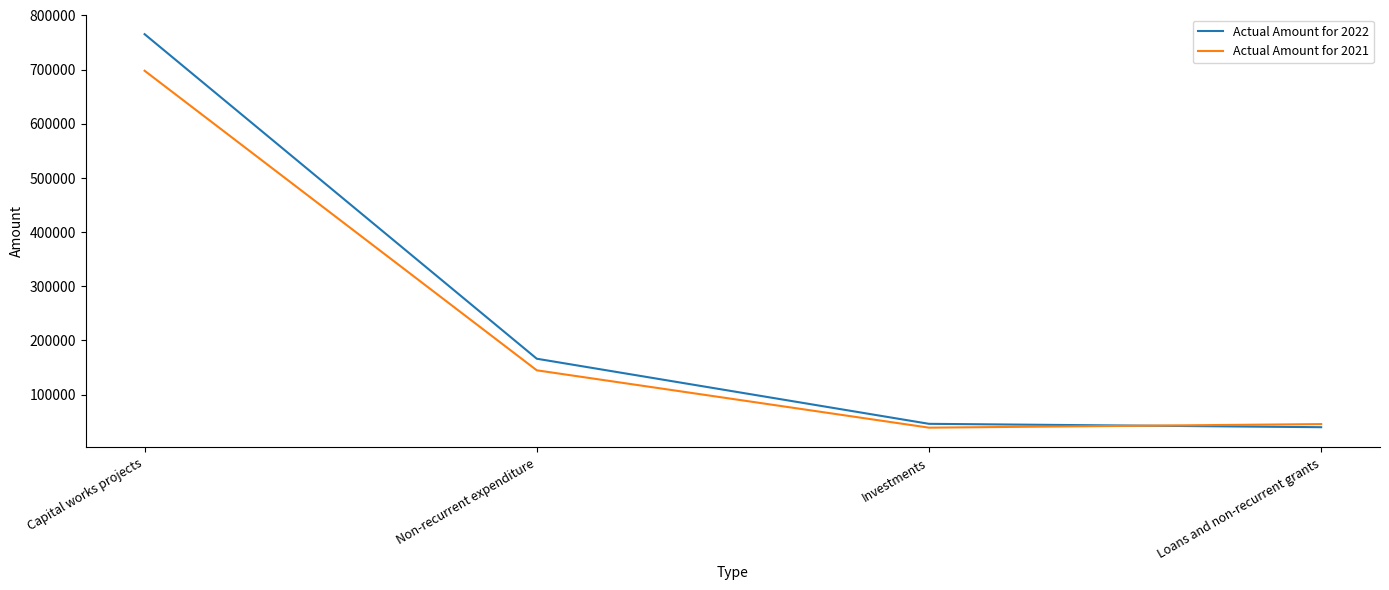

True or false: Actual Amount for 2021 has a value of 226403 at Capital works projects.

False